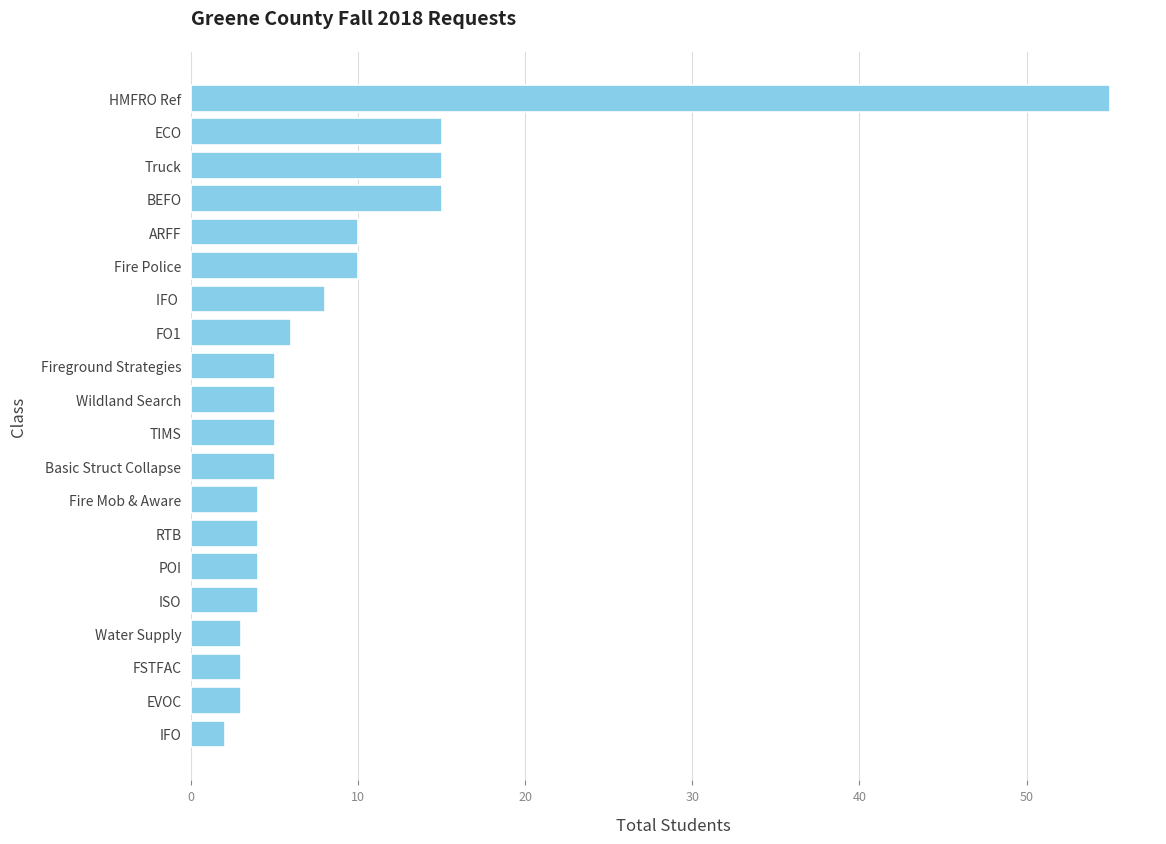

What is the maximum value shown in the chart?

55